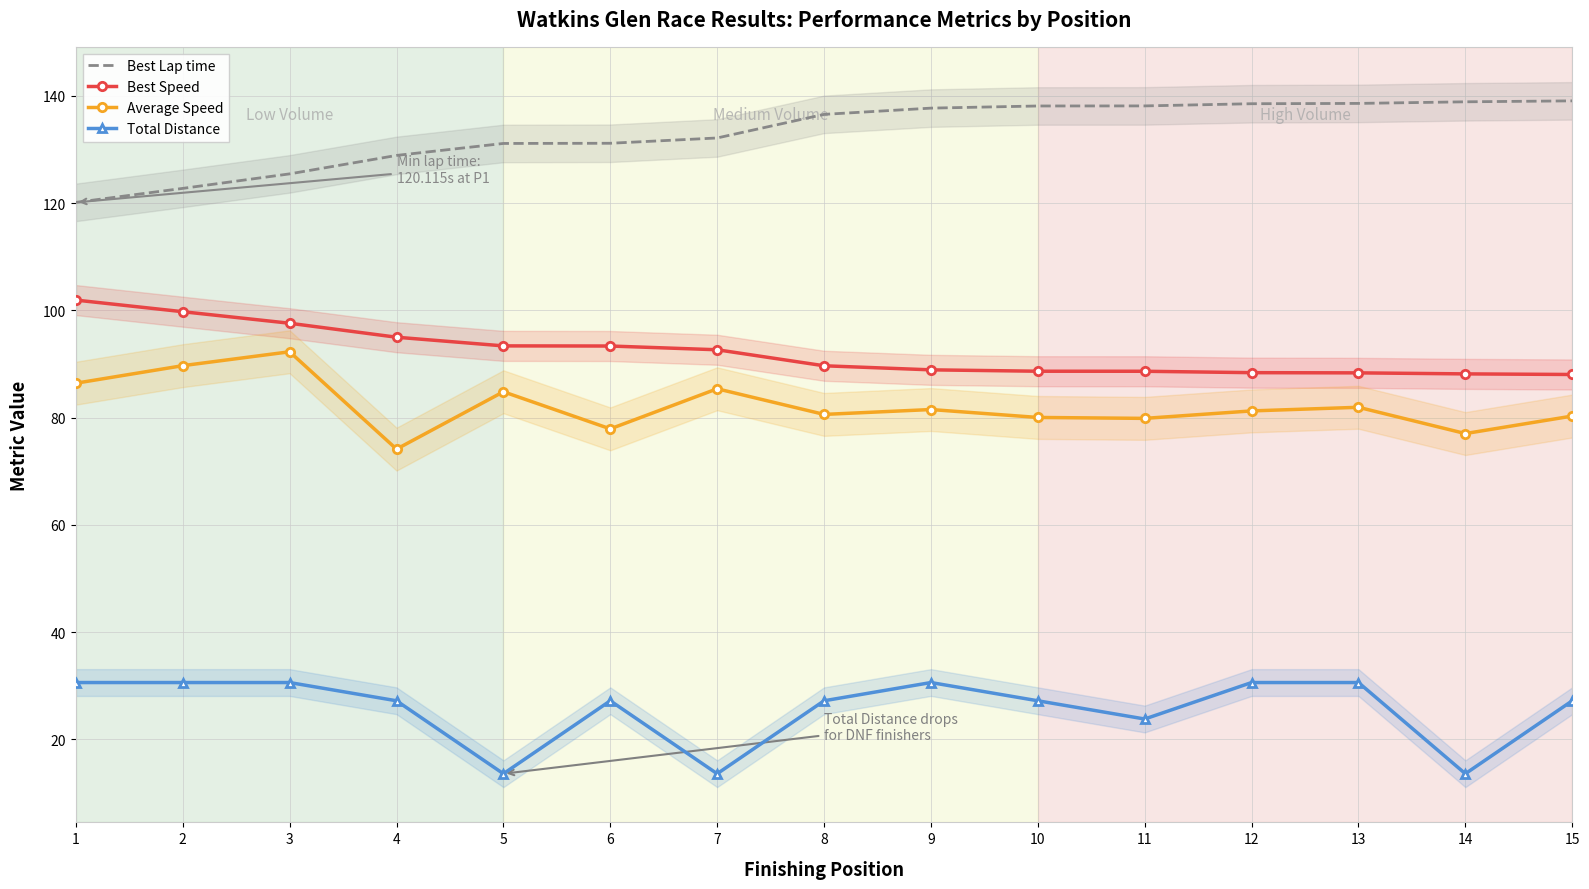

Rank the series by their maximum value, from lowest to highest.

Total Distance, Average Speed, Best Speed, Best Lap time